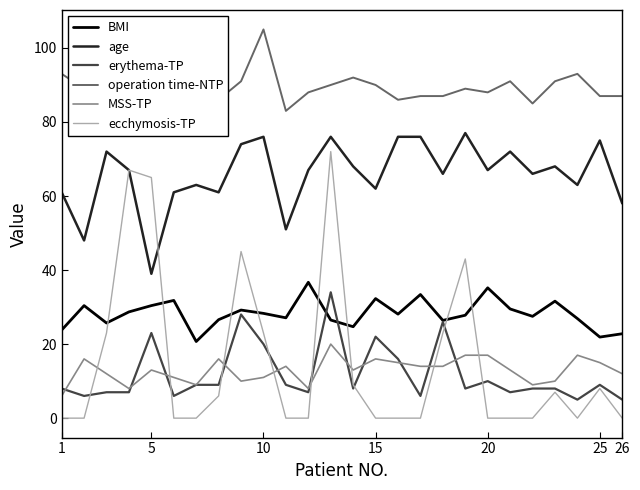

True or false: operation time-NTP and age cross at least once.

False